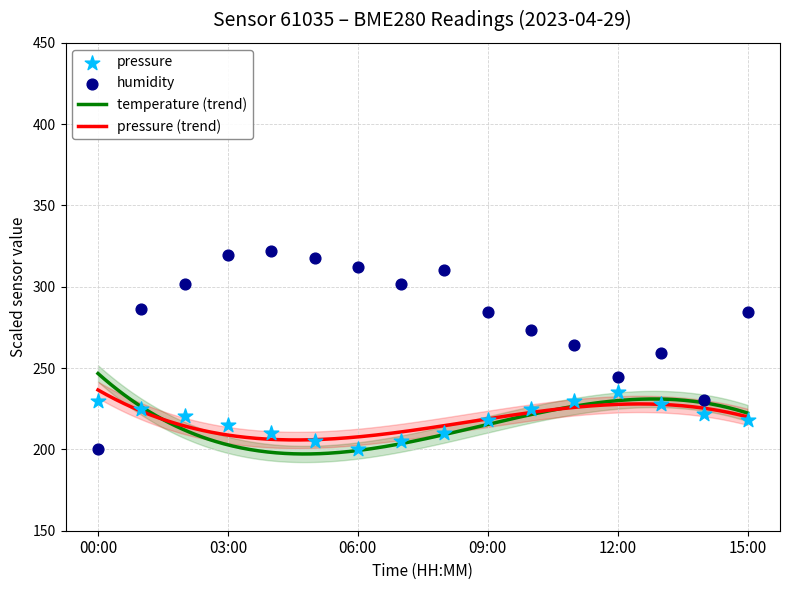

At how many categories does at least one series exceed 274?

10